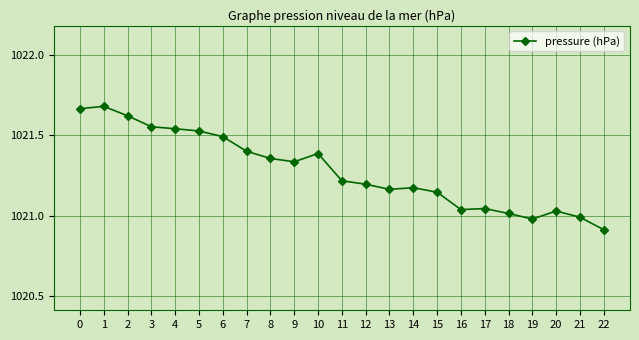

True or false: the data shows 1653.3 at 19.

False